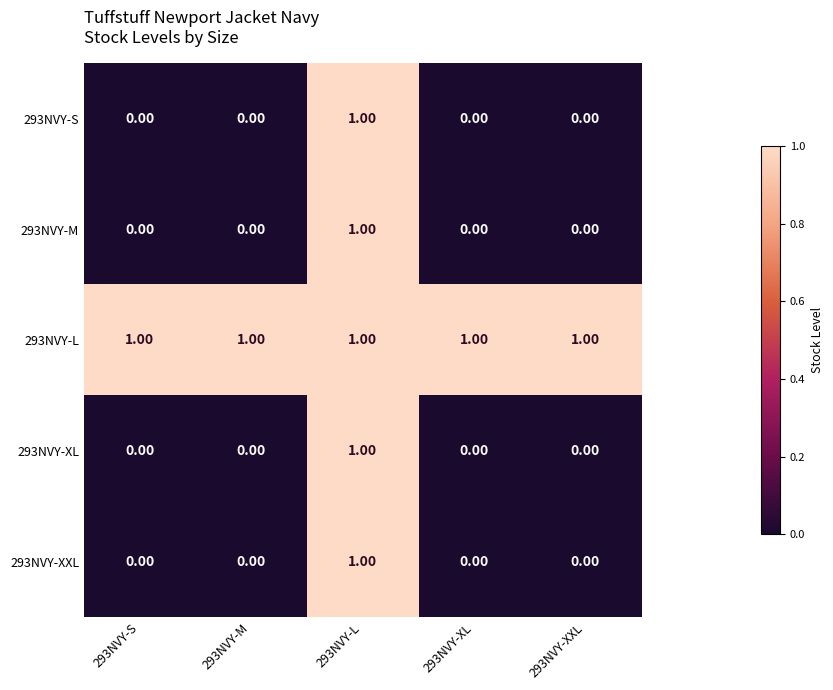

At which category is the sum across all series the highest?

293NVY-L